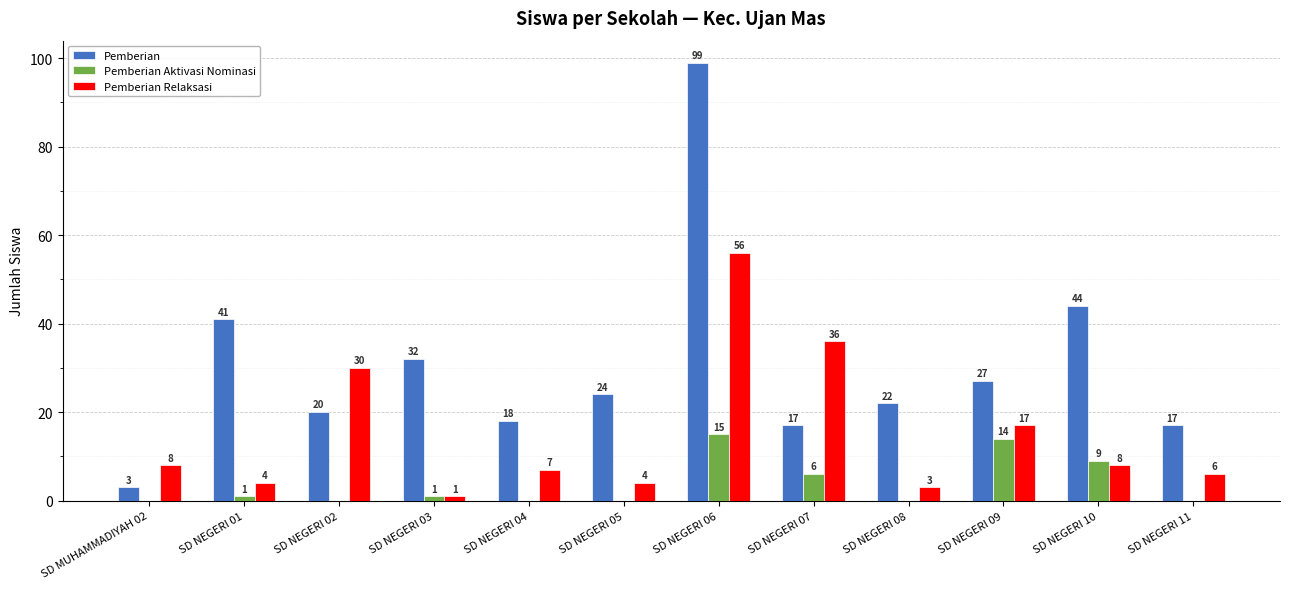

At which label is Pemberian Relaksasi closest to 28?

SD NEGERI 02